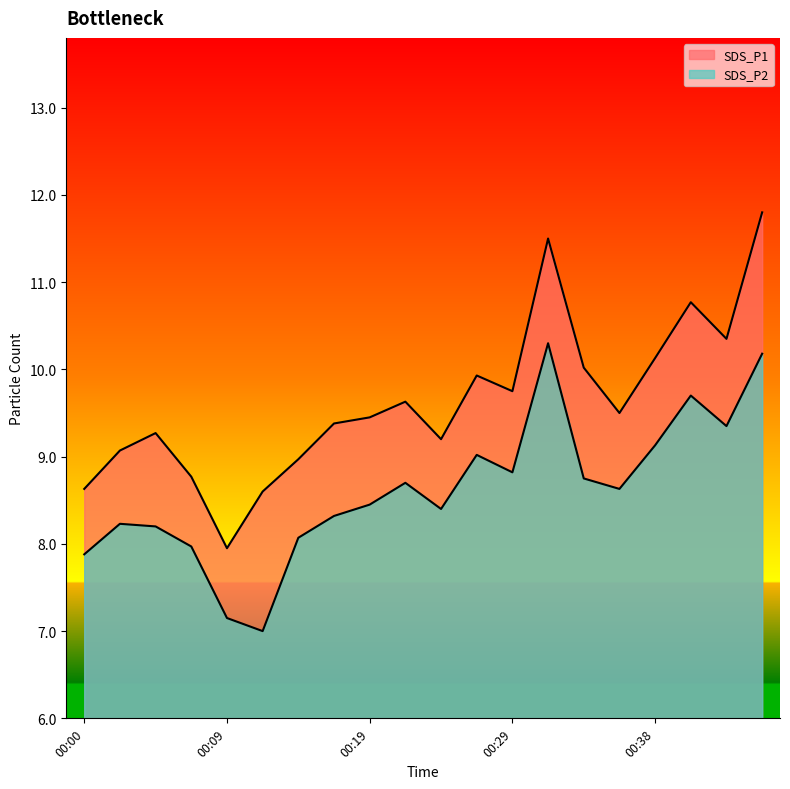

Reading left to right, transcribe all the data shown in this chart.

SDS_P1: 00:00=8.6	00:02=9.1	00:05=9.3	00:07=8.8	00:09=8.0	00:12=8.6	00:14=9.0	00:17=9.4	00:19=9.4	00:22=9.6	00:24=9.2	00:26=9.9	00:29=9.8	00:31=11.5	00:34=10.0	00:36=9.5	00:38=10.1	00:41=10.8	00:43=10.3	00:46=11.8
SDS_P2: 00:00=7.9	00:02=8.2	00:05=8.2	00:07=8.0	00:09=7.2	00:12=7.0	00:14=8.1	00:17=8.3	00:19=8.4	00:22=8.7	00:24=8.4	00:26=9.0	00:29=8.8	00:31=10.3	00:34=8.8	00:36=8.6	00:38=9.1	00:41=9.7	00:43=9.3	00:46=10.2